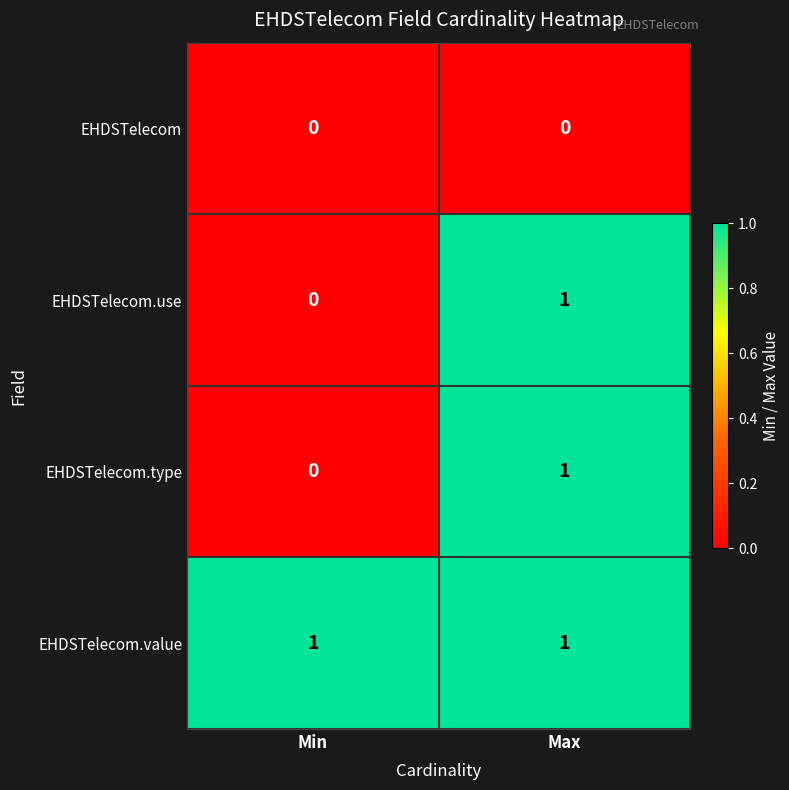

Which category has the lowest value in the EHDSTelecom.use series?

Min